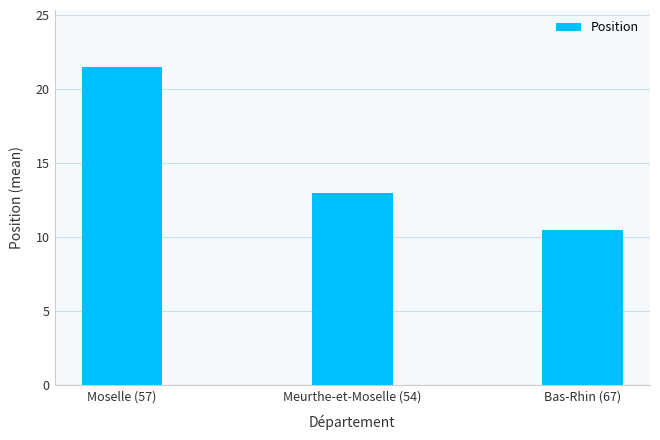

Does the chart contain stacked bars?

No